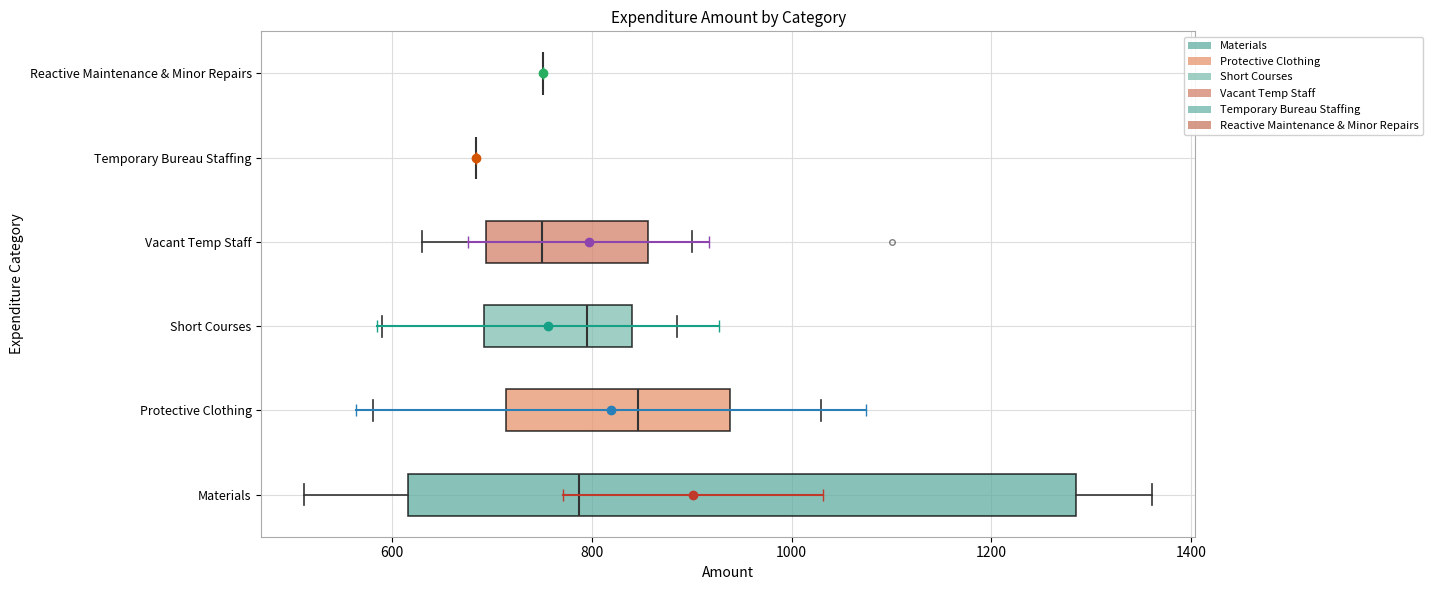

Where is the left edge of the box for Vacant Temp Staff on the x-axis? The values are not printed on the chart, so give them approximately, as read against the axis.

700